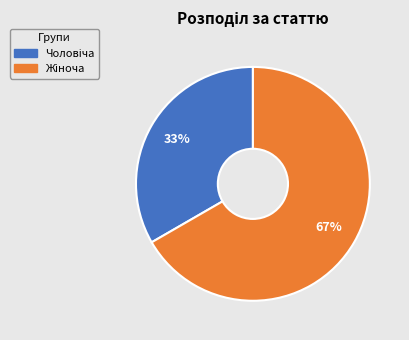

Is there a majority slice in this chart?

Yes